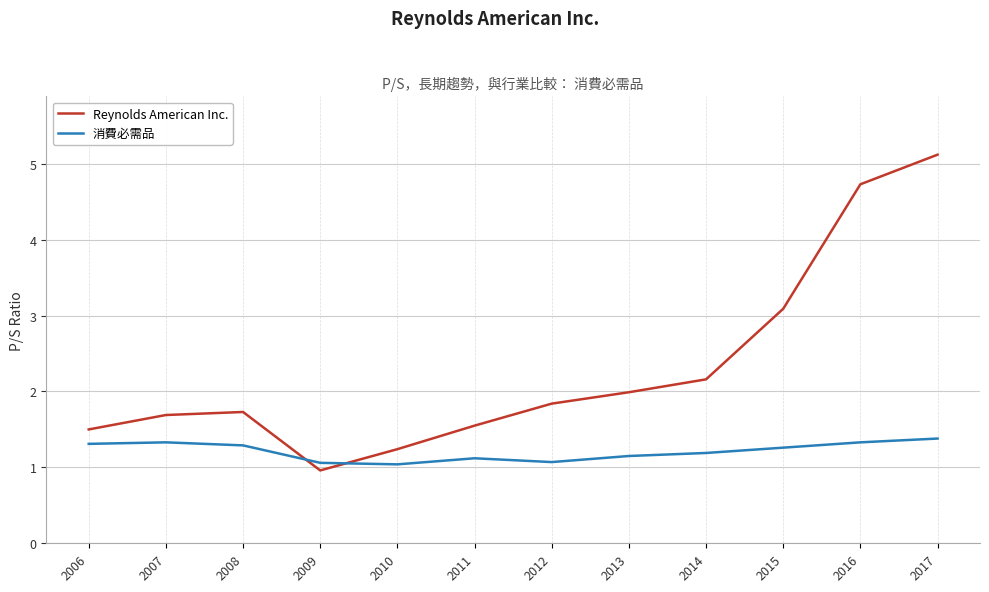

Which category has the highest value in the Reynolds American Inc. series?

2017